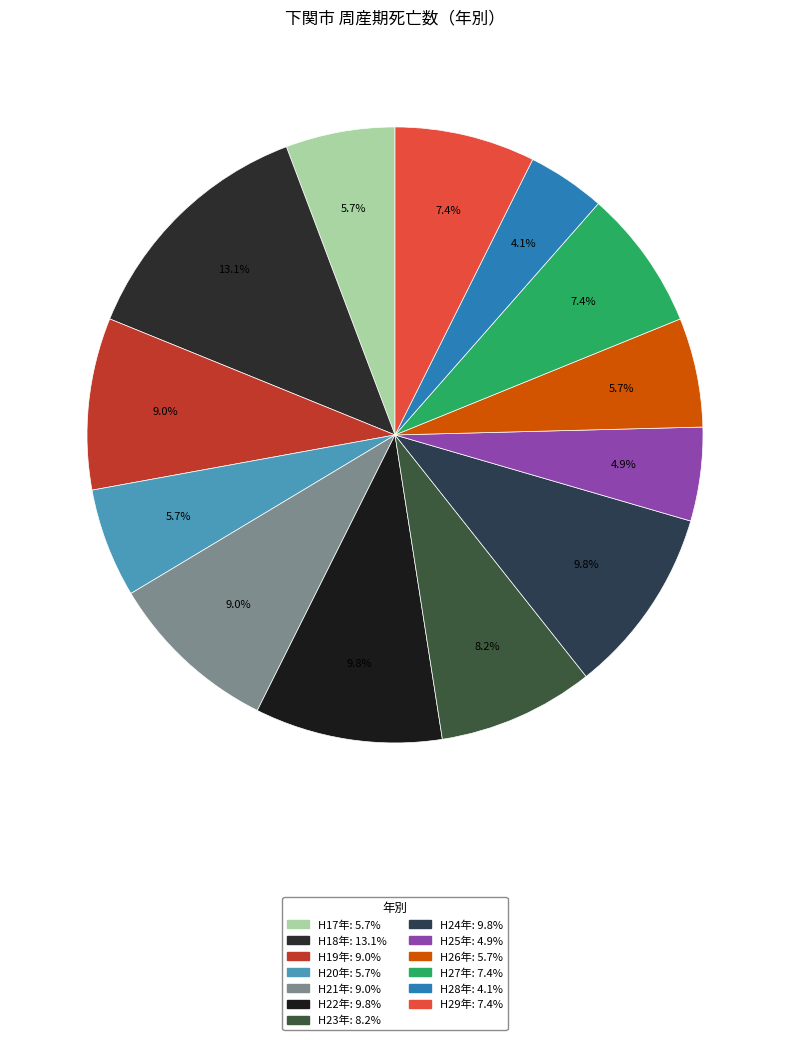

True or false: H19年 accounts for 9% of the total.

True